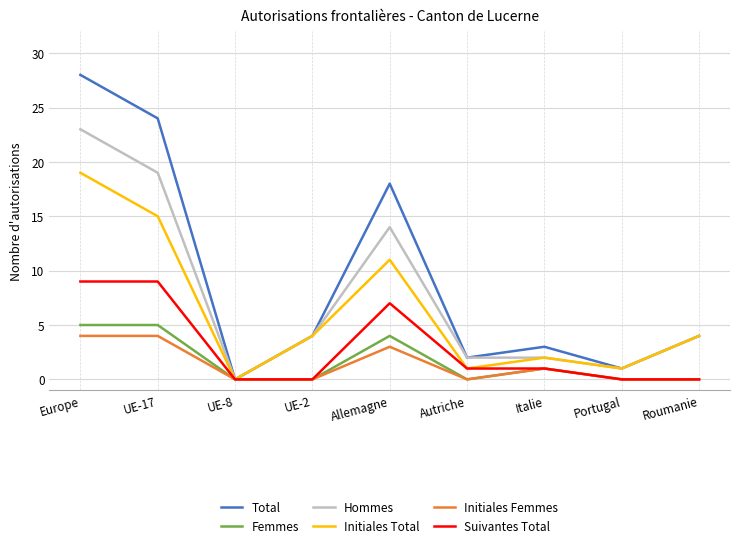

Which category has the lowest value in the Total series?

UE-8